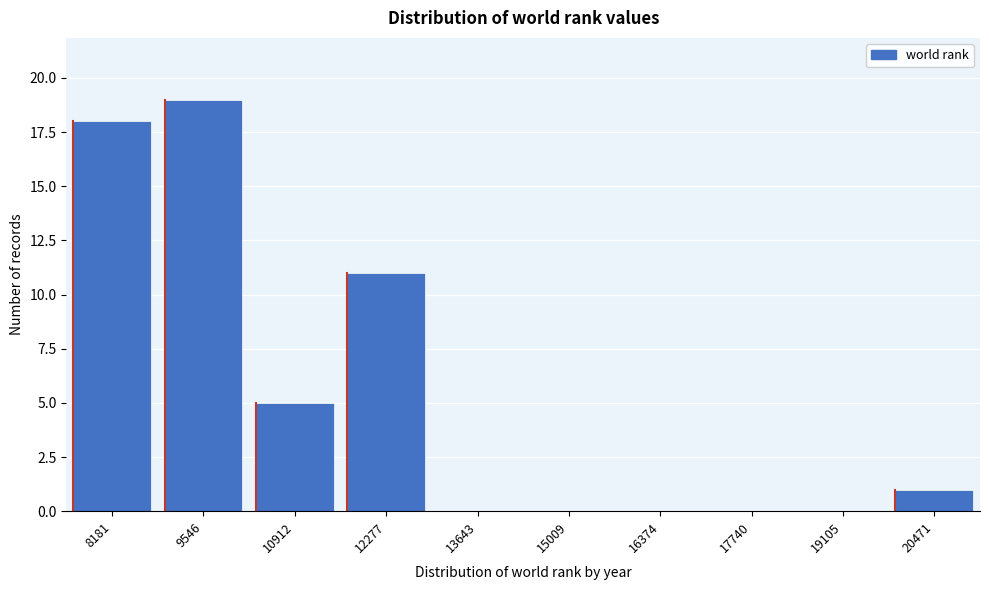

Reading left to right, extract all data points from this chart.

8181=18	9546=19	10912=5	12277=11	13643=0	15009=0	16374=0	17740=0	19105=0	20471=1